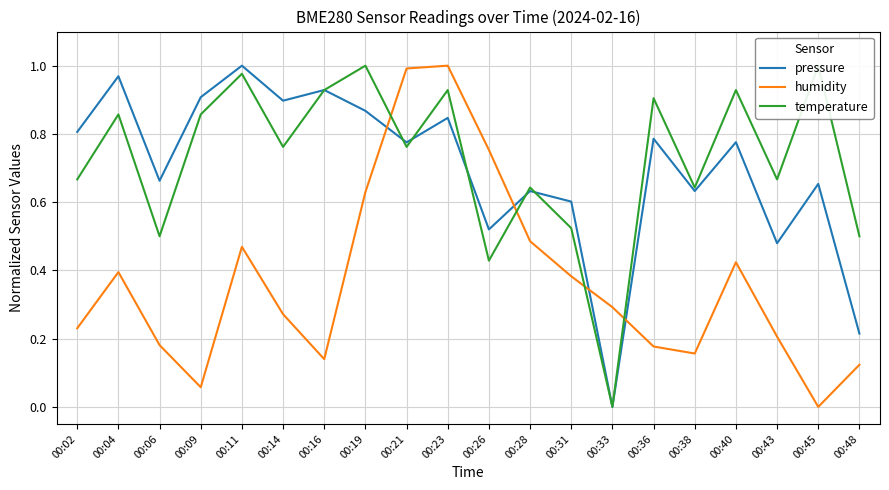

Reading left to right, transcribe all the data shown in this chart.

pressure: 0.8	1.0	0.7	0.9	1.0	0.9	0.9	0.9	0.8	0.8	0.5	0.6	0.6	0.0	0.8	0.6	0.8	0.5	0.7	0.2
humidity: 0.2	0.4	0.2	0.1	0.5	0.3	0.1	0.6	1.0	1.0	0.8	0.5	0.4	0.3	0.2	0.2	0.4	0.2	0.0	0.1
temperature: 0.7	0.9	0.5	0.9	1.0	0.8	0.9	1.0	0.8	0.9	0.4	0.6	0.5	0.0	0.9	0.6	0.9	0.7	1.0	0.5